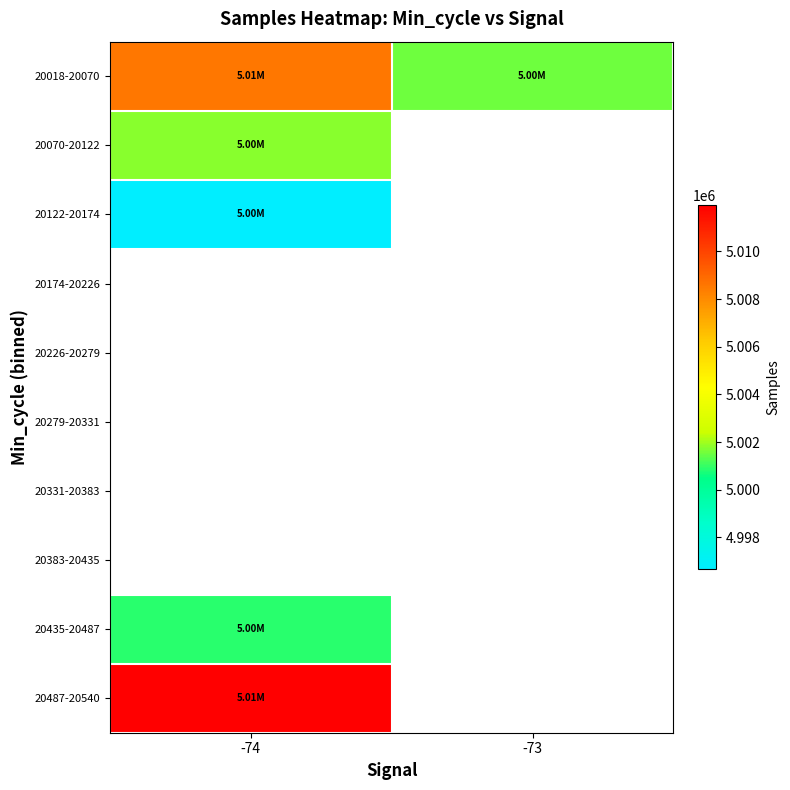

Count the number of data series in this chart.

10